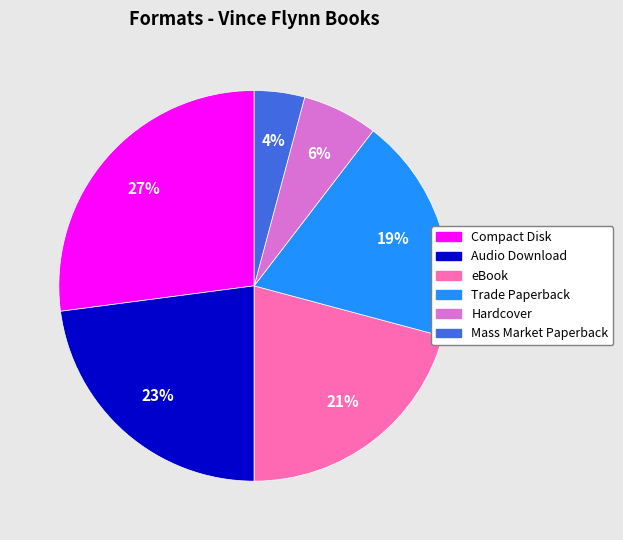

Combined, do eBook and Compact Disk account for over 50%?

No